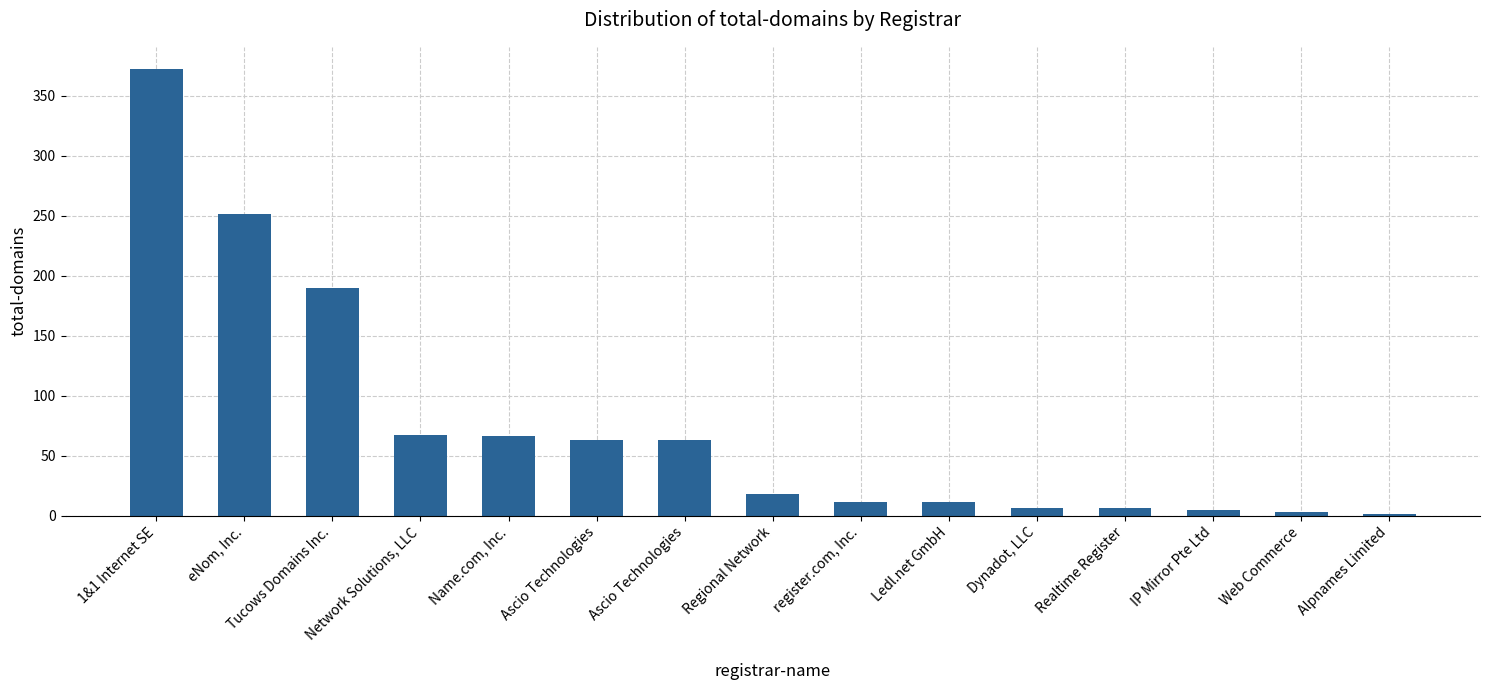

Does the chart contain stacked bars?

No